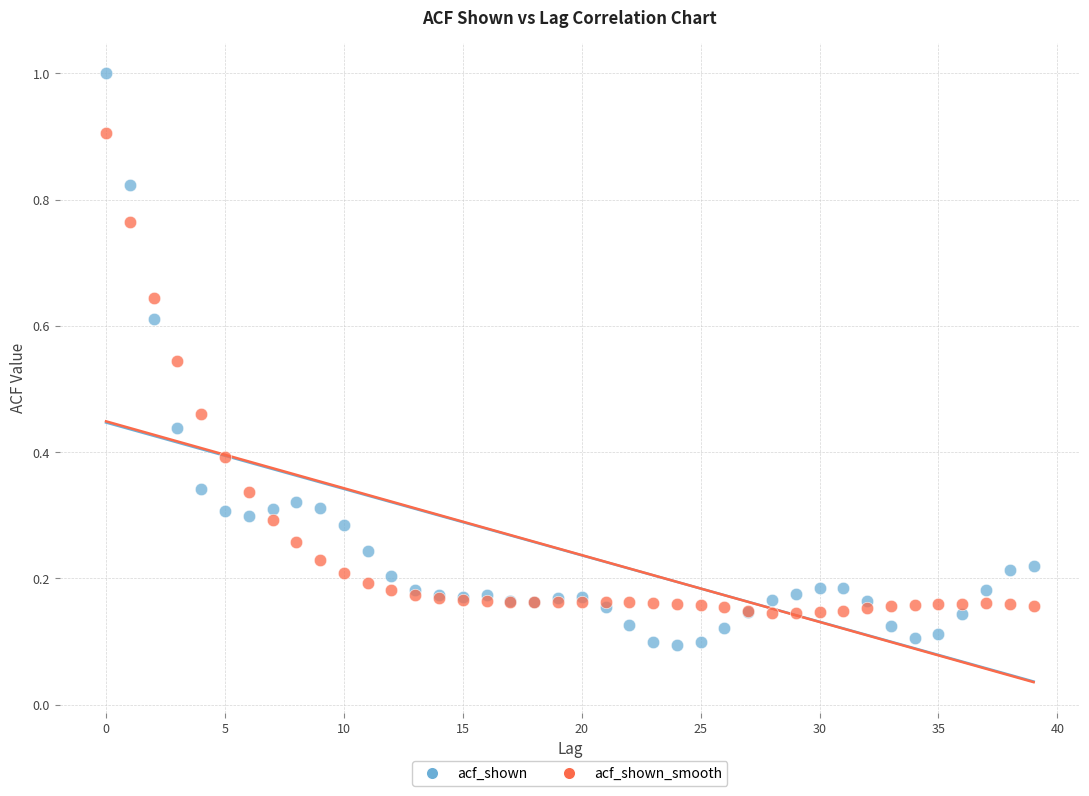

Which series reaches the maximum Y coordinate?

acf_shown